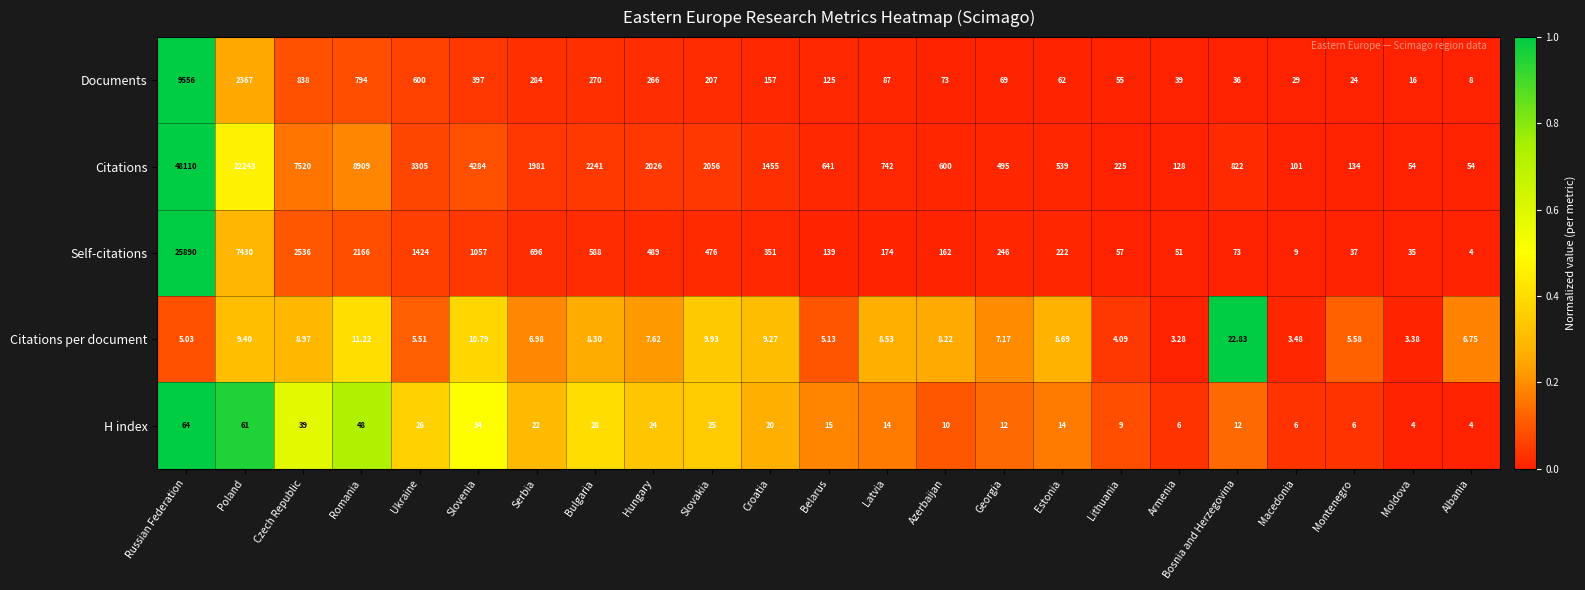

At which category is the sum across all series the highest?

Russian Federation